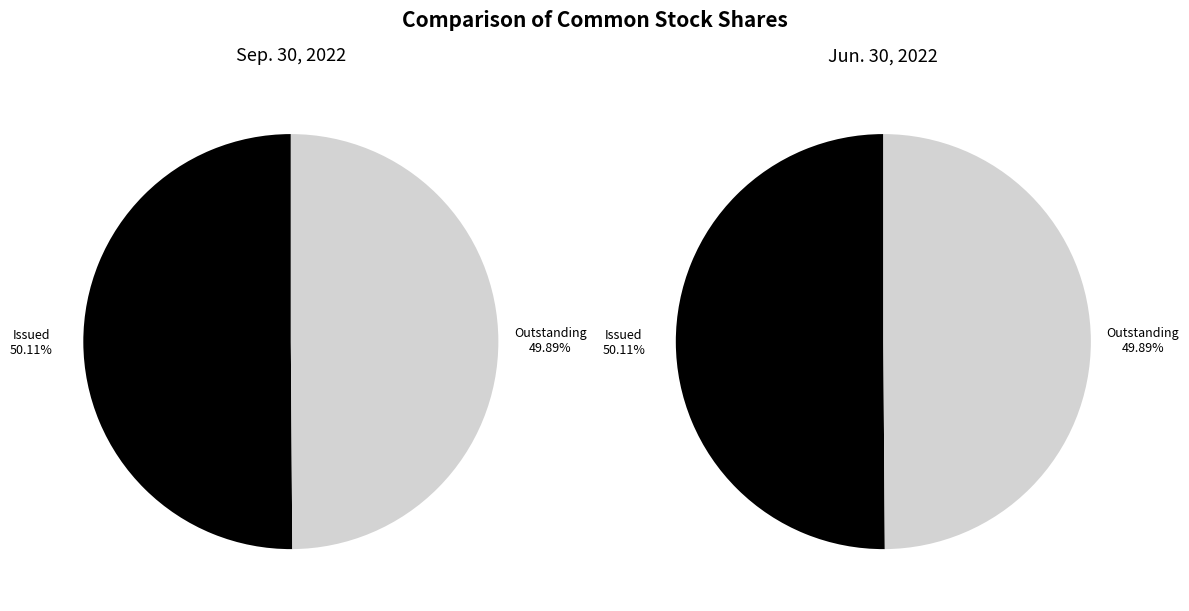

Combined, what portion of the pie is Common Stock, Shares, Issued and Common Stock, Shares, Outstanding?

100.0%